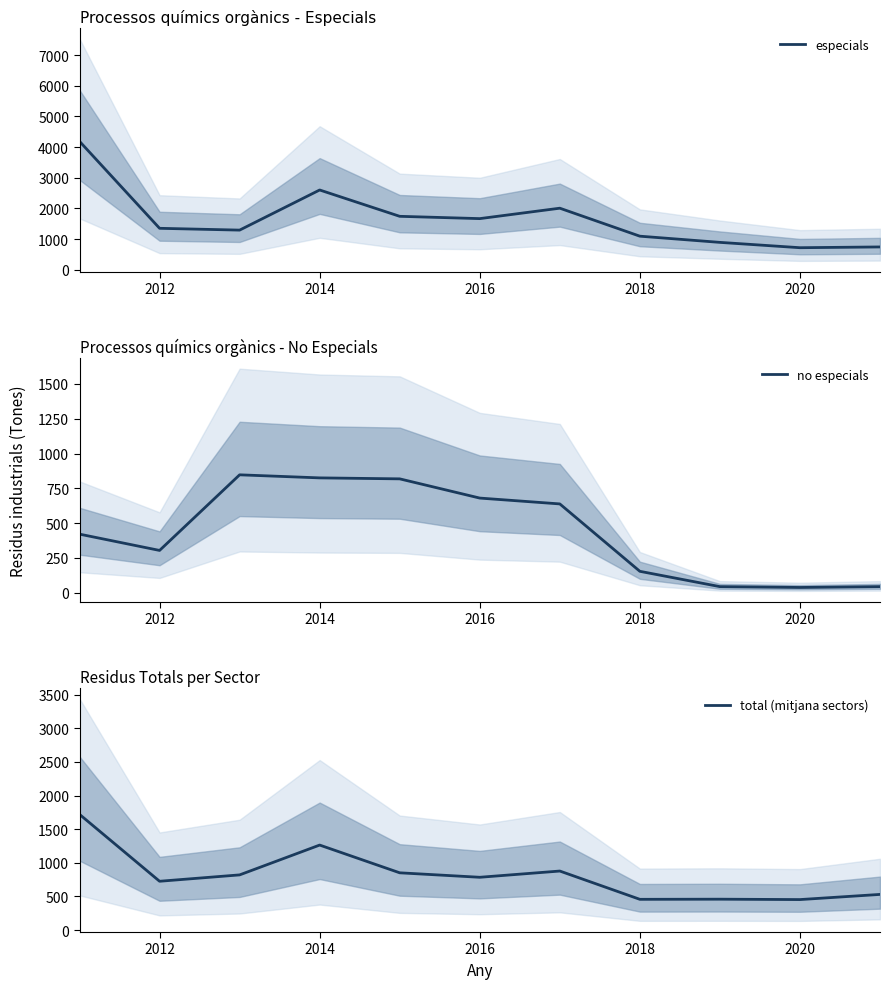

Where is especials nearest to the value 2452?

2014